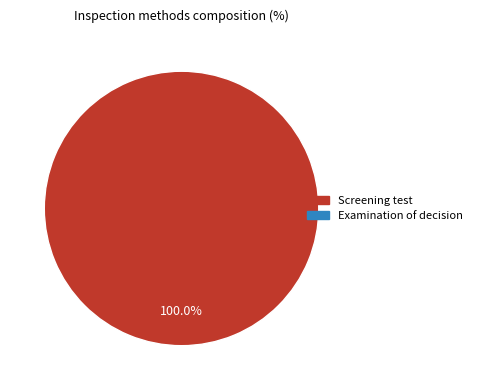

Is there any slice that represents more than half of the pie?

Yes